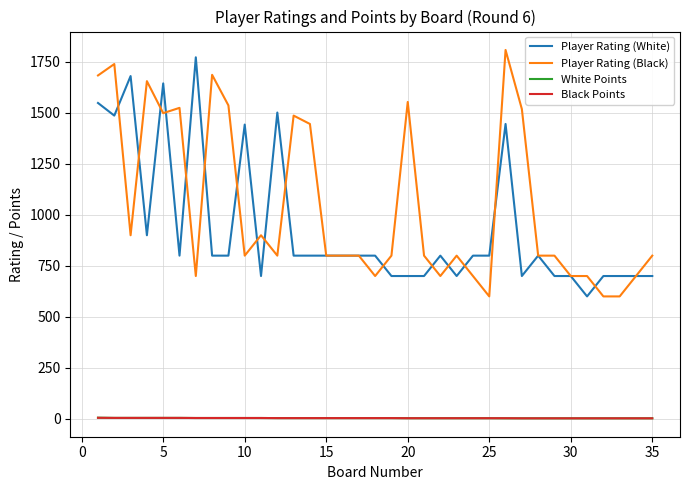

Count the number of data series in this chart.

4